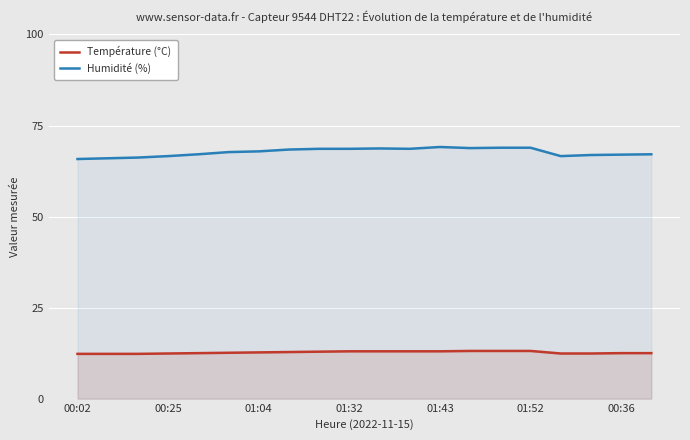

What is the minimum value for Température (°C)?

12.3